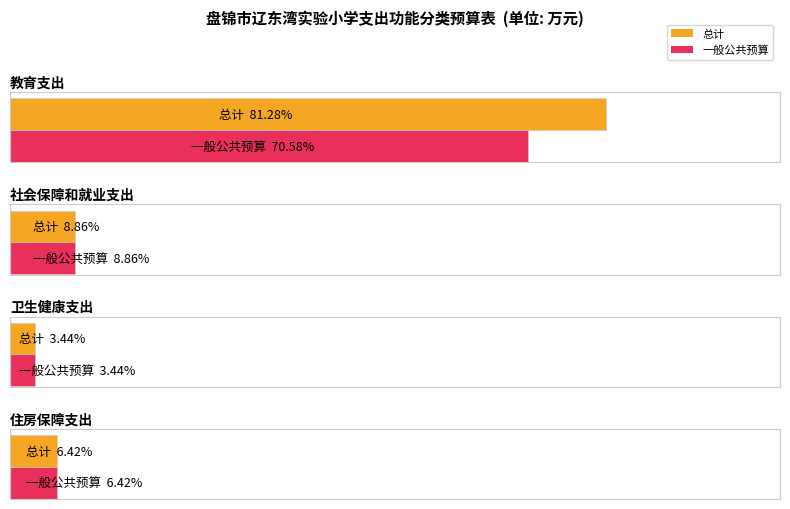

At which category is the sum across all series the highest?

教育支出